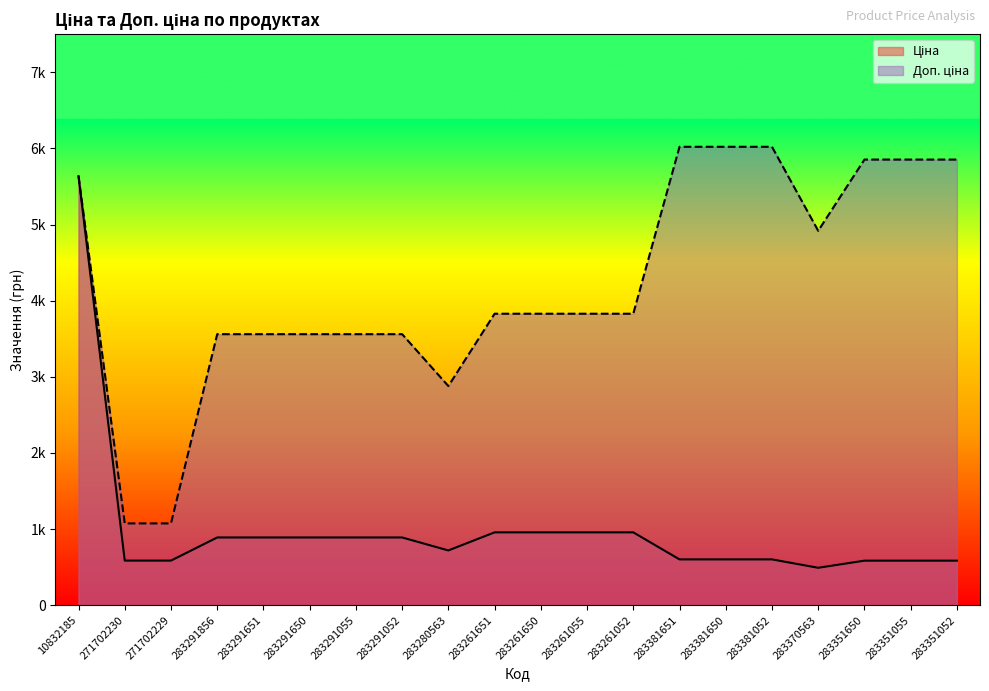

Reading left to right, what are all the values shown in this chart?

Ціна: 10832185=5636.0	271702230=586.0	271702229=586.0	283291856=889.9	283291651=889.9	283291650=889.9	283291055=889.9	283291052=889.9	283280563=719.6	283261651=957.1	283261650=957.1	283261055=957.1	283261052=957.1	283381651=602.1	283381650=602.1	283381052=602.1	283370563=491.7	283351650=585.3	283351055=585.3	283351052=585.3
Доп. ціна: 10832185=5636.0	271702230=1074.5	271702229=1074.5	283291856=3559.7	283291651=3559.7	283291650=3559.7	283291055=3559.7	283291052=3559.7	283280563=2878.5	283261651=3828.4	283261650=3828.4	283261055=3828.4	283261052=3828.4	283381651=6020.8	283381650=6020.8	283381052=6020.8	283370563=4917.4	283351650=5852.9	283351055=5852.9	283351052=5852.9